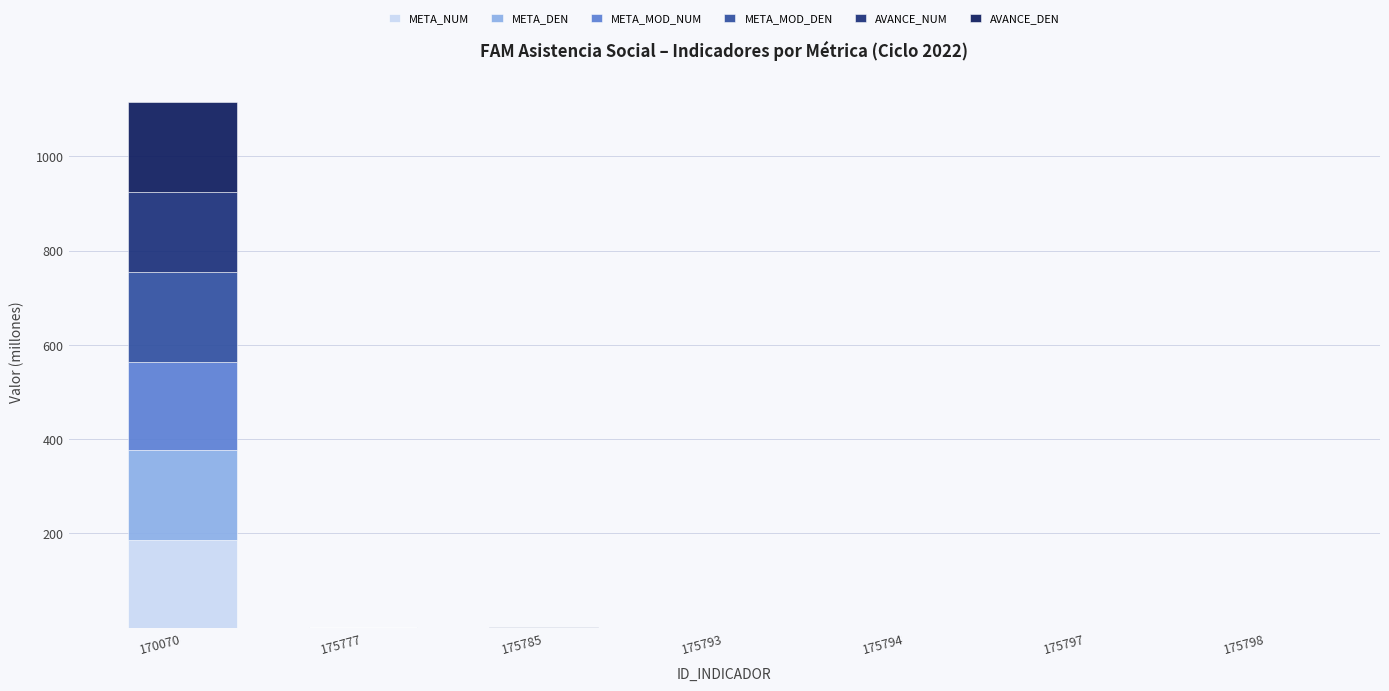

What value does the META_DEN series have at 175777?

0.2